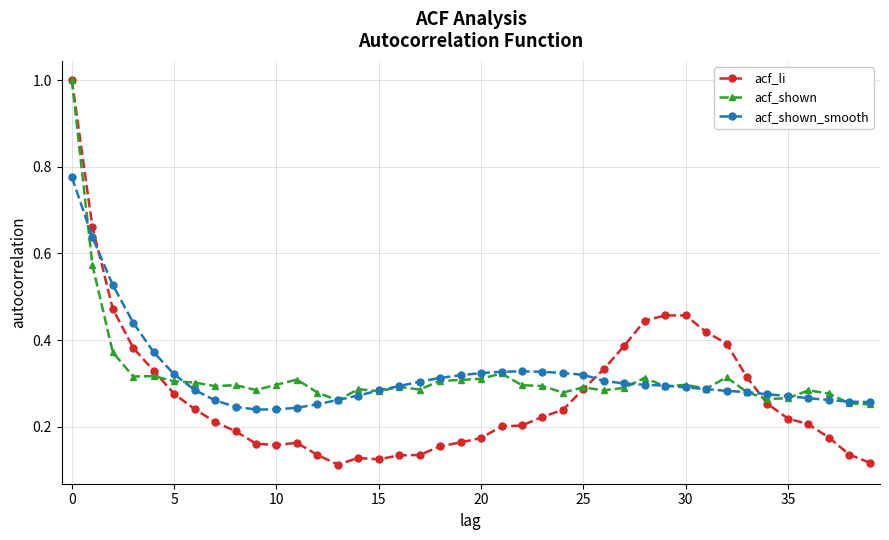

What is the maximum value for acf_shown?

1.0